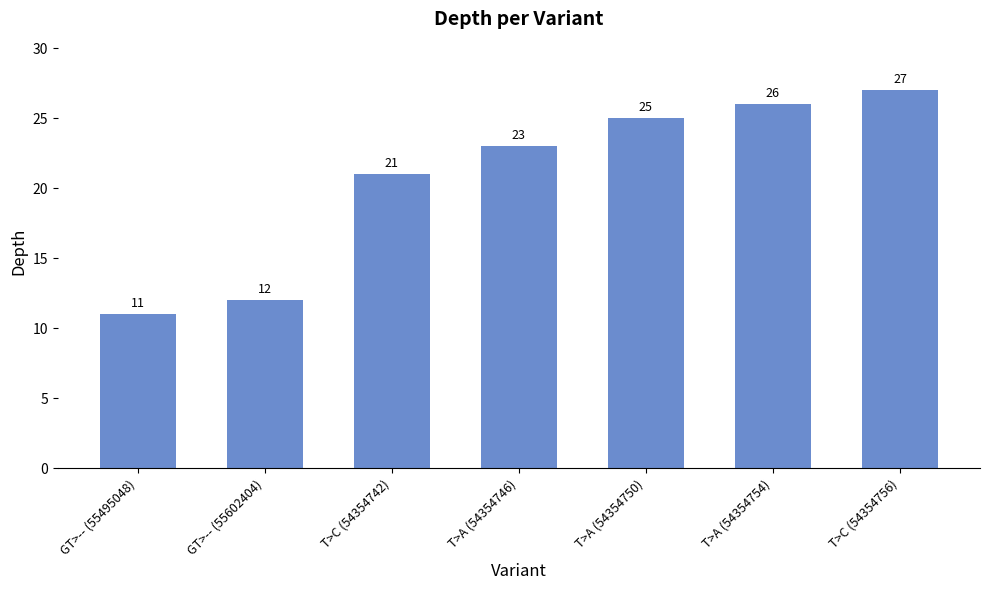

Reading left to right, transcribe all the data shown in this chart.

11	12	21	23	25	26	27